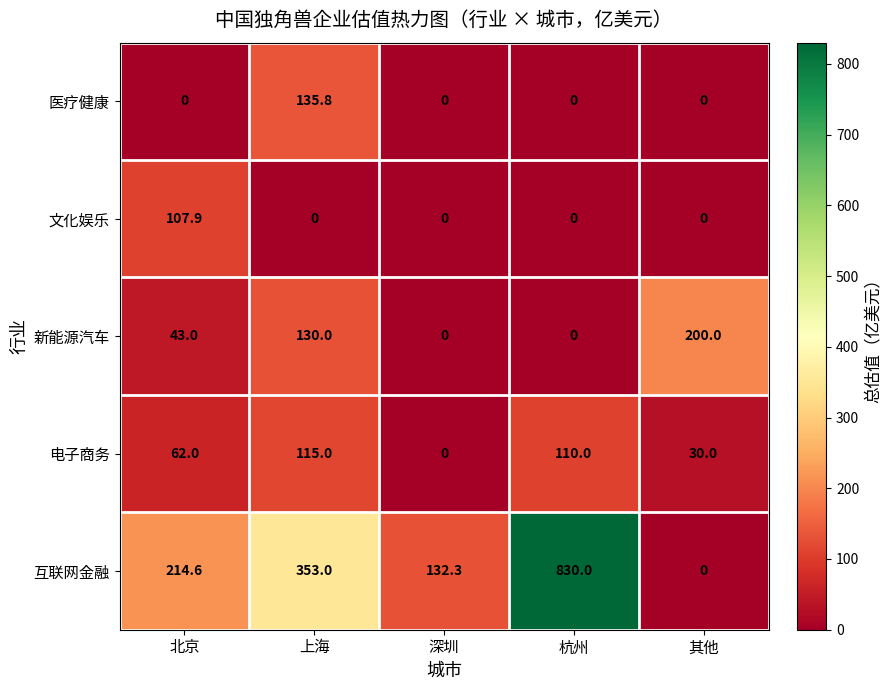

The value of 互联网金融 at 其他 is -305.8. True or false?

False